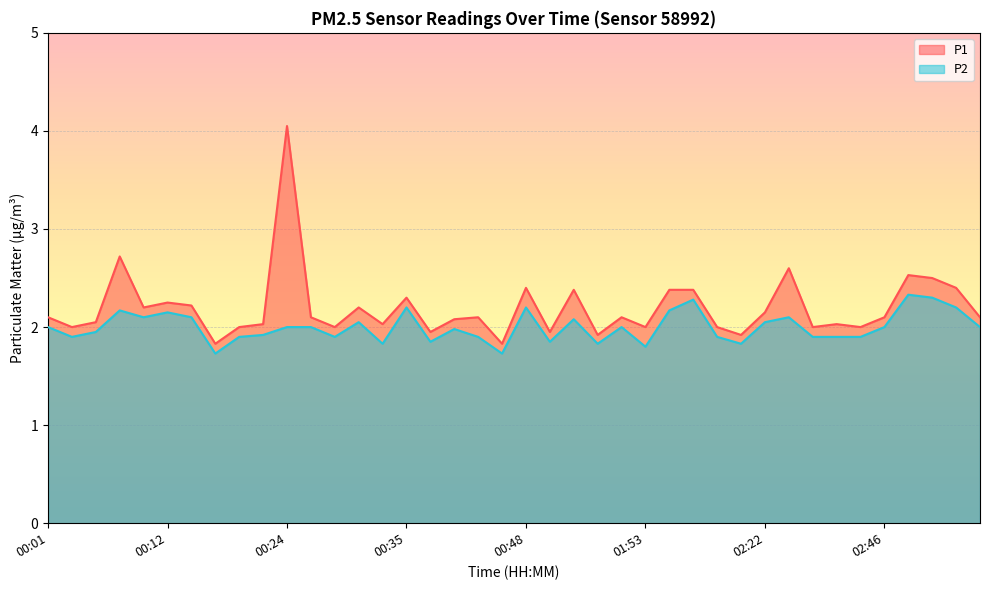

True or false: P2 and P1 cross at least once.

False